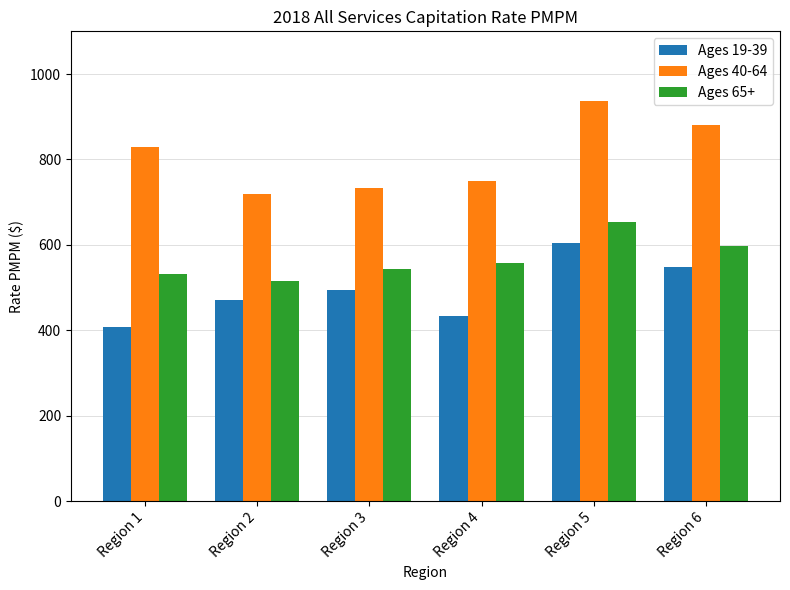

Is the value of Ages 40-64 at Region 4 greater than the value of Ages 65+ at Region 6?

Yes